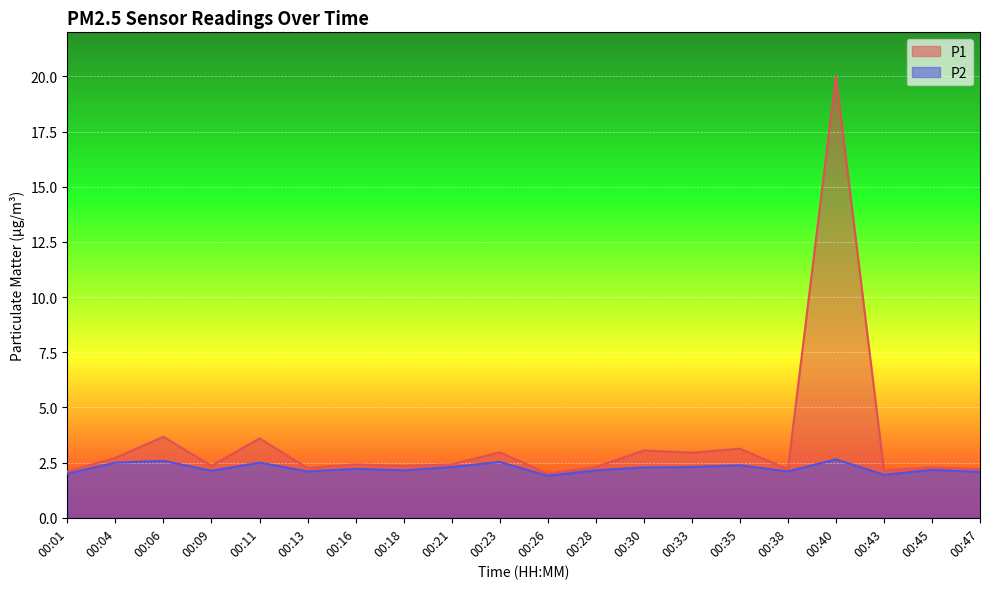

Reading left to right, list all the values displayed in this chart.

P1: 00:01=2.1	00:04=2.7	00:06=3.7	00:09=2.4	00:11=3.6	00:13=2.2	00:16=2.4	00:18=2.4	00:21=2.4	00:23=3.0	00:26=2.0	00:28=2.3	00:30=3.0	00:33=3.0	00:35=3.1	00:38=2.2	00:40=20.0	00:43=2.1	00:45=2.3	00:47=2.2
P2: 00:01=2.0	00:04=2.5	00:06=2.6	00:09=2.1	00:11=2.5	00:13=2.1	00:16=2.2	00:18=2.1	00:21=2.3	00:23=2.5	00:26=1.9	00:28=2.1	00:30=2.3	00:33=2.3	00:35=2.4	00:38=2.1	00:40=2.6	00:43=1.9	00:45=2.2	00:47=2.1